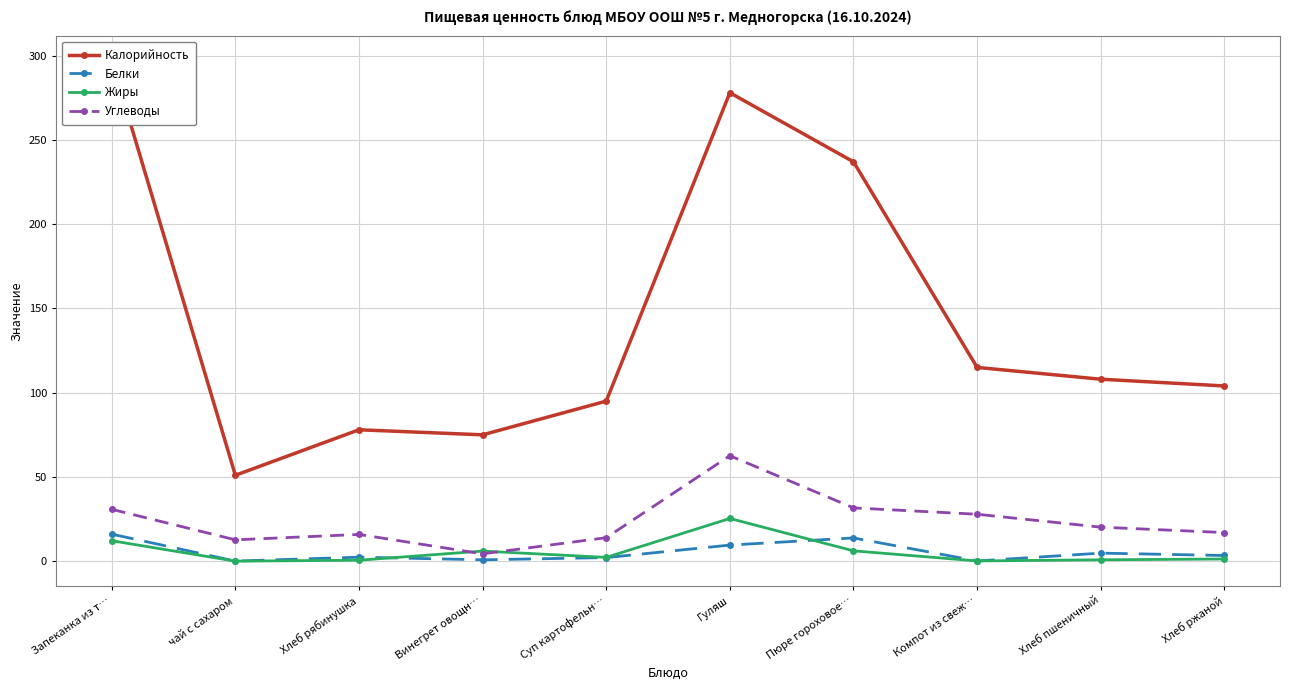

At which category is the sum across all series the highest?

Гуляш